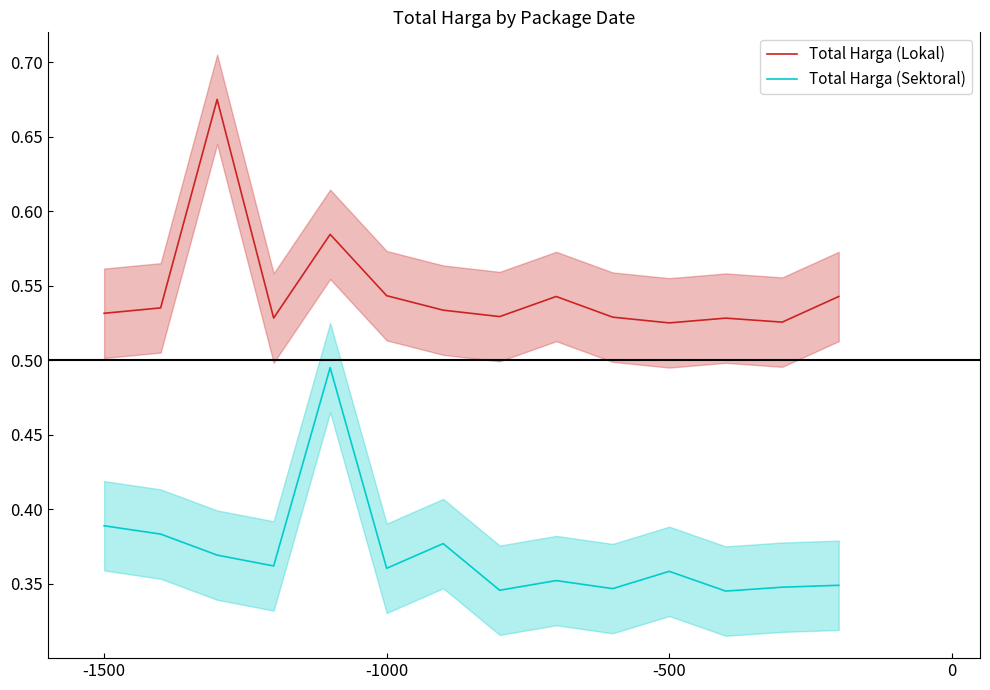

True or false: Total Harga (Lokal) and Total Harga (Sektoral) intersect in this chart.

False